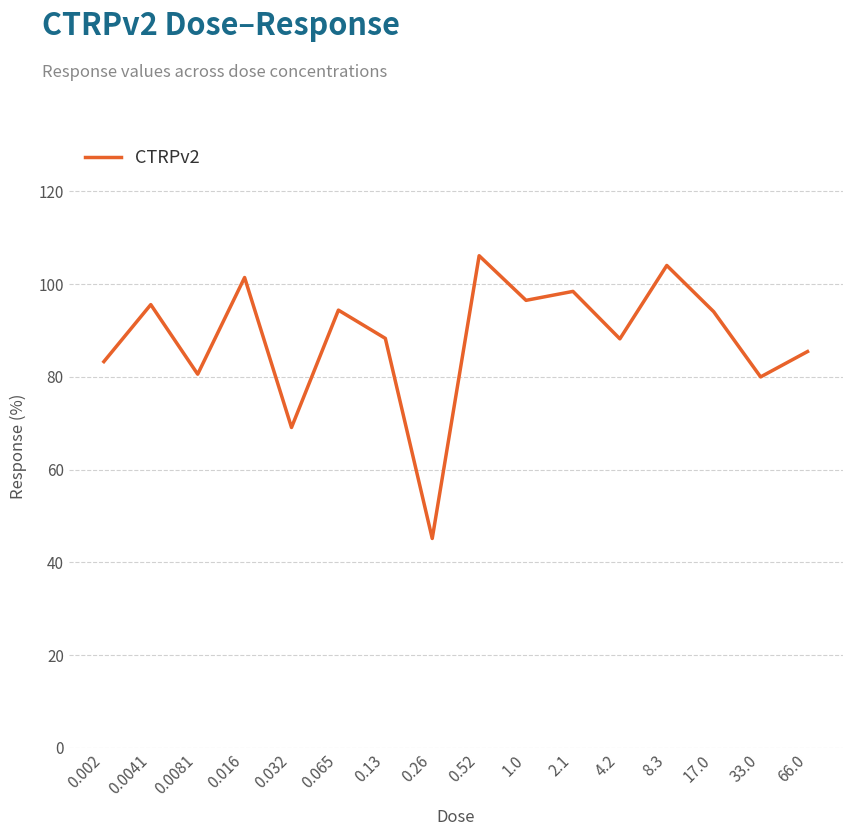

What is the minimum value shown in the chart?

45.1